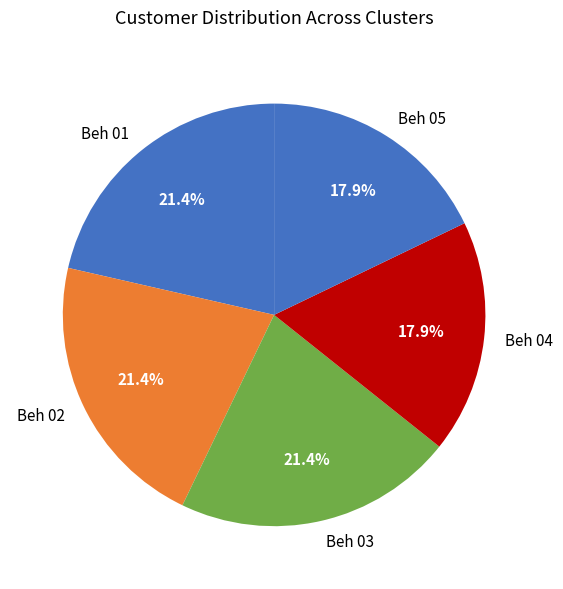

What is the ratio of the value at Beh 03 to the value at Beh 04?

1.2